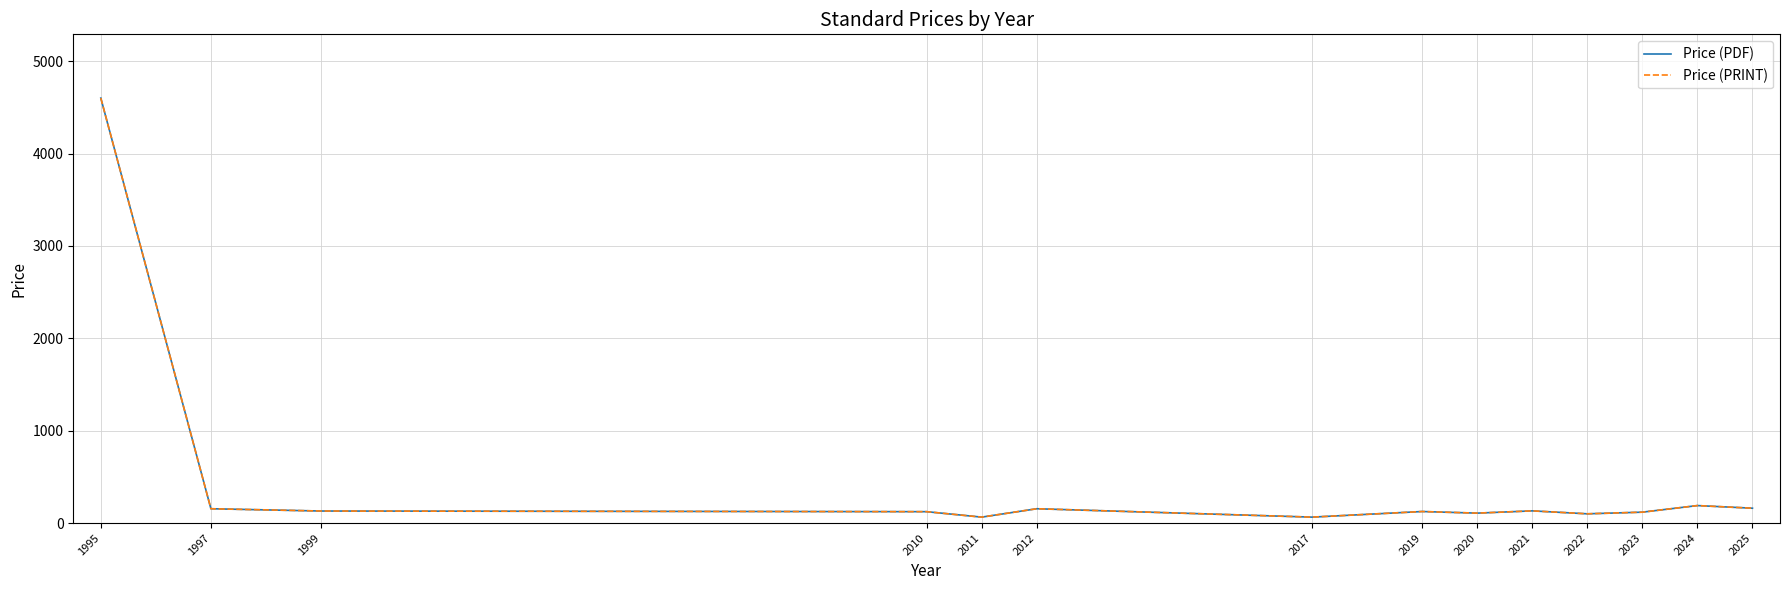

At which label is Price (PRINT) closest to 2332?

2024